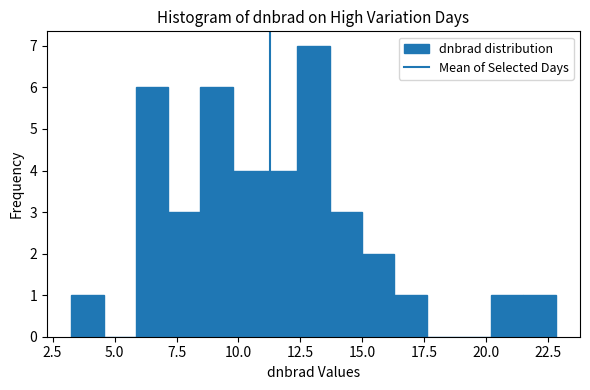

Read against the x-axis, roughly where is the centre of the tallest bar?

13.0